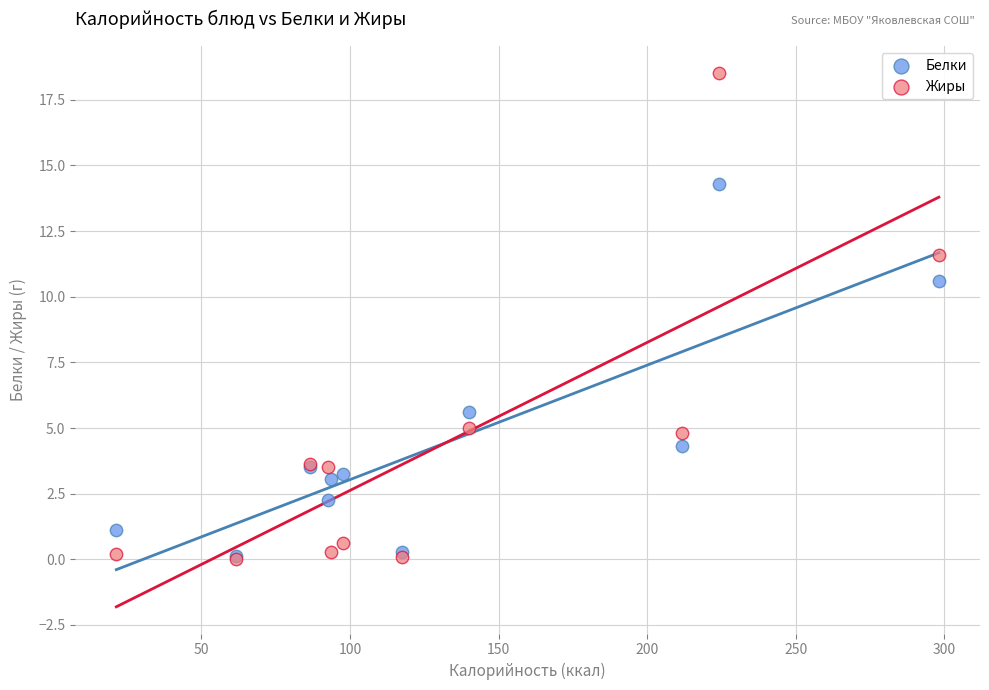

In the Белки series, what Y value is closest to 7?

5.6